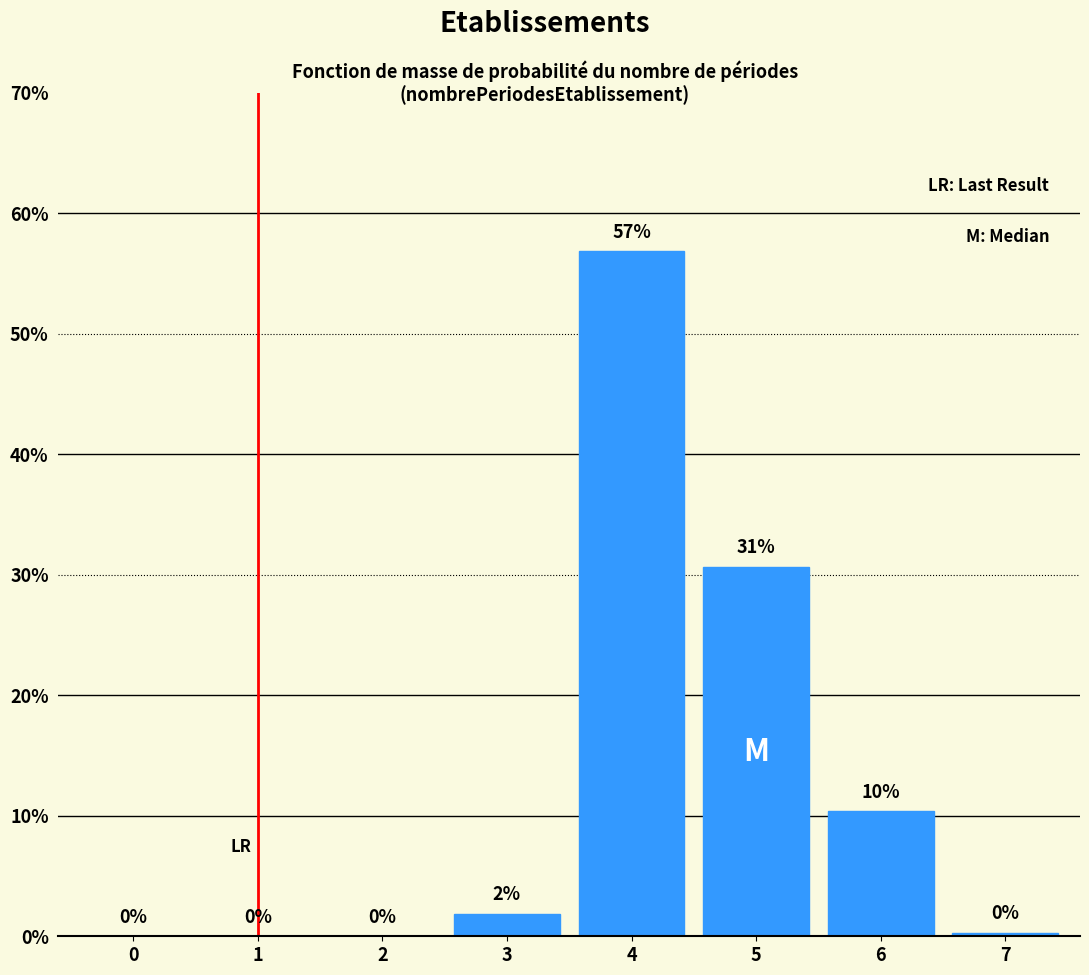

What is the maximum value shown in the chart?

56.8